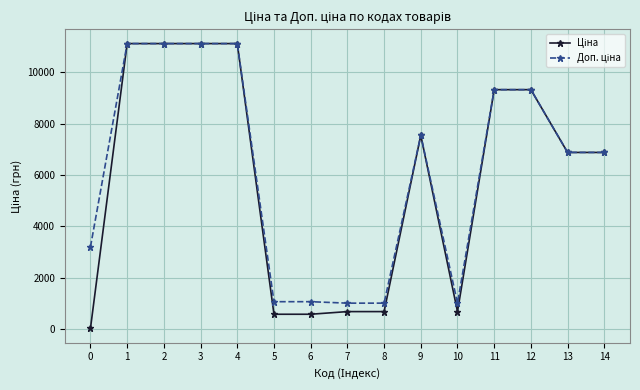

What is the spread (max minus min) of values at 7?

328.7